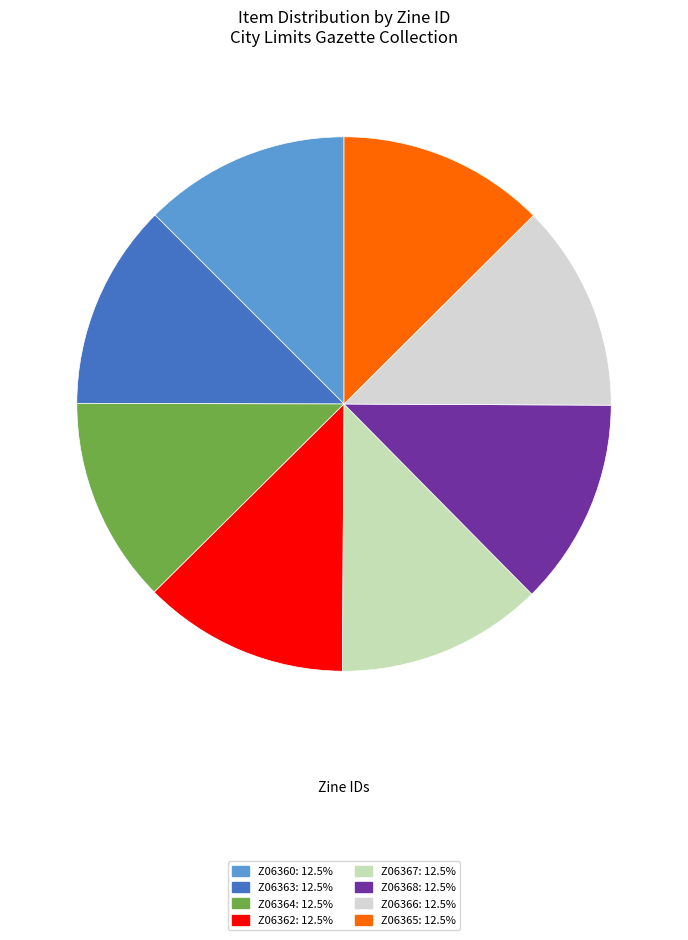

To the nearest percent, what percentage of the pie is Z06360?

13%